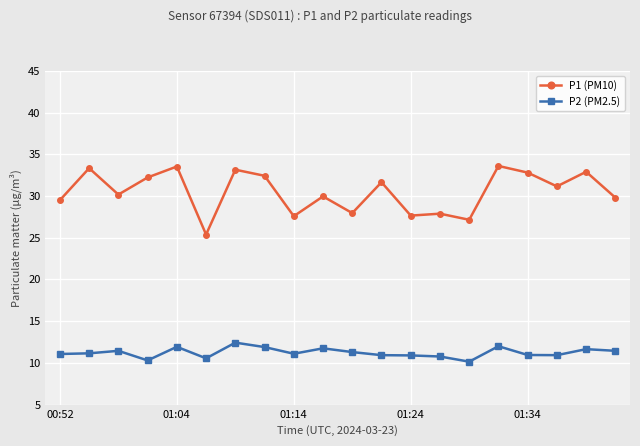

What is the maximum value shown in the chart?

33.6